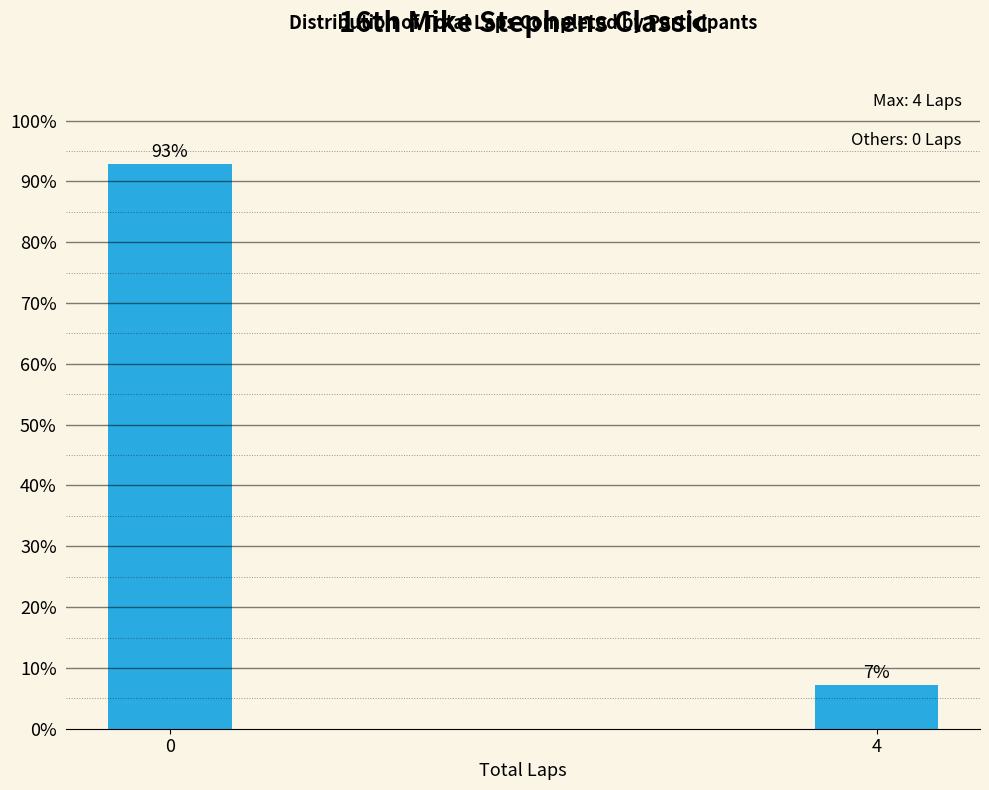

What is the value of the 1st bar from the left?

92.9